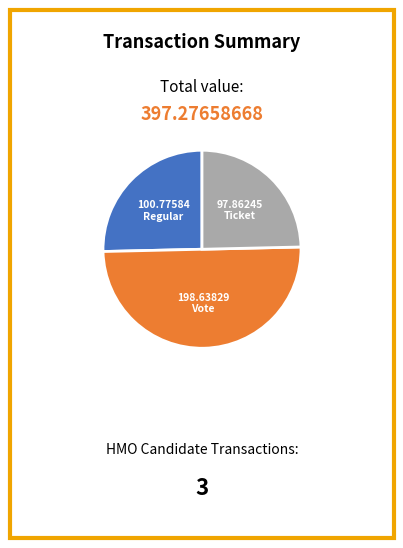

How many segments does this pie chart have?

3